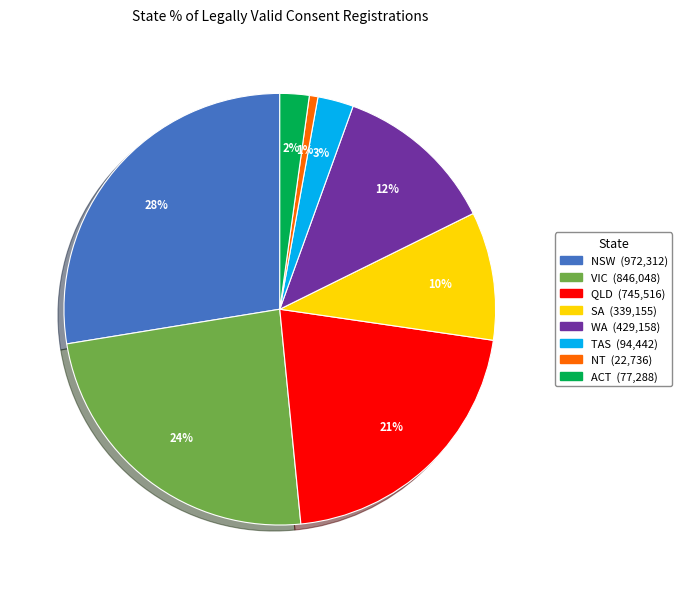

Combined, do WA and TAS account for over 50%?

No